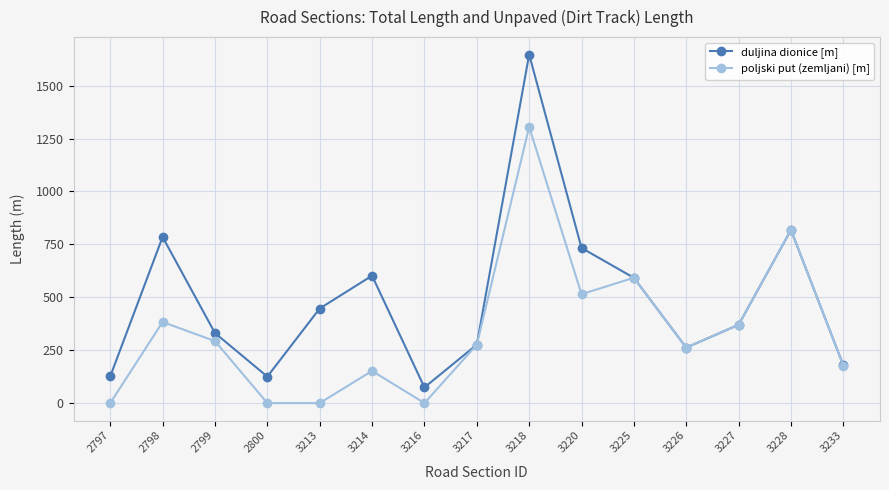

What is the maximum value shown in the chart?

1647.0